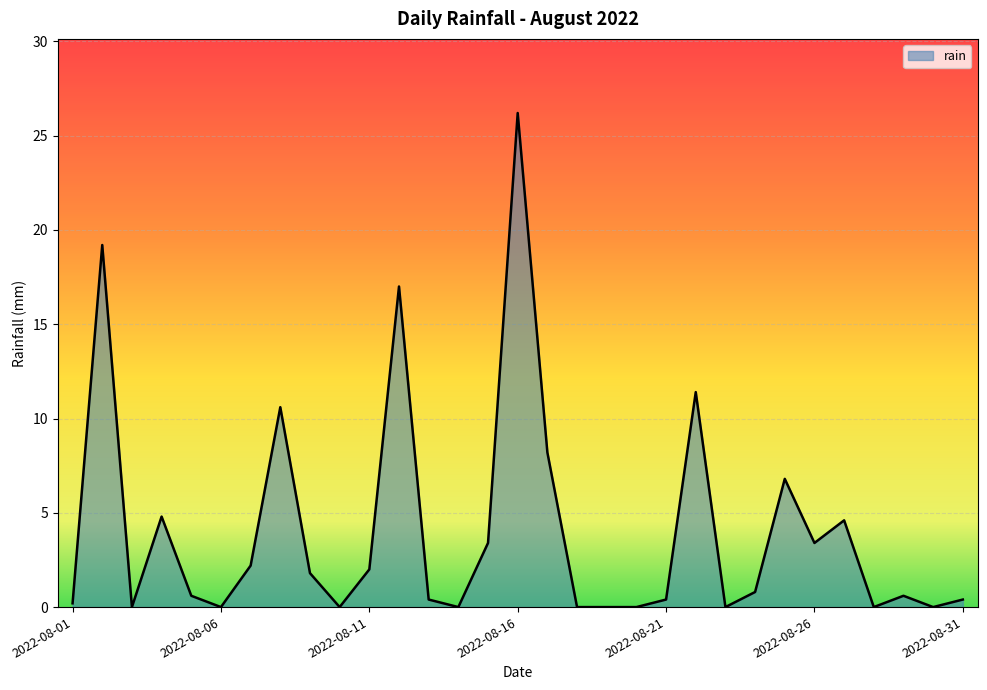

What is the difference between the maximum and minimum values?

26.2